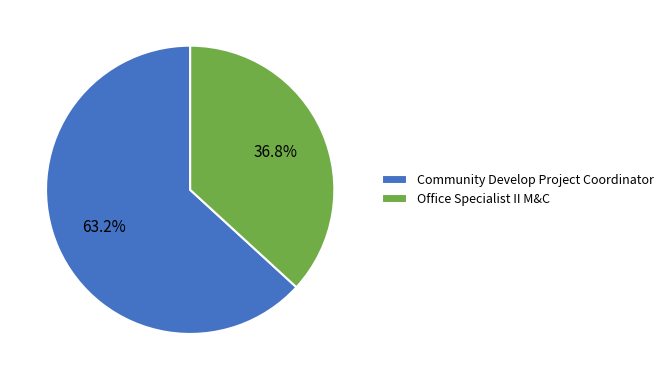

Which has a higher value, Office Specialist II M&C or Community Develop Project Coordinator?

Community Develop Project Coordinator